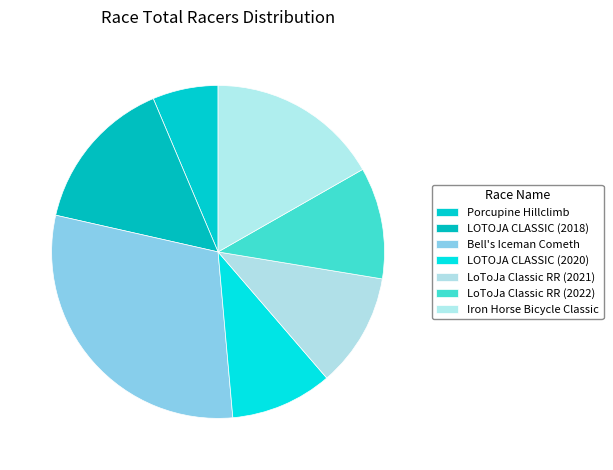

Is there any slice that represents more than half of the pie?

No